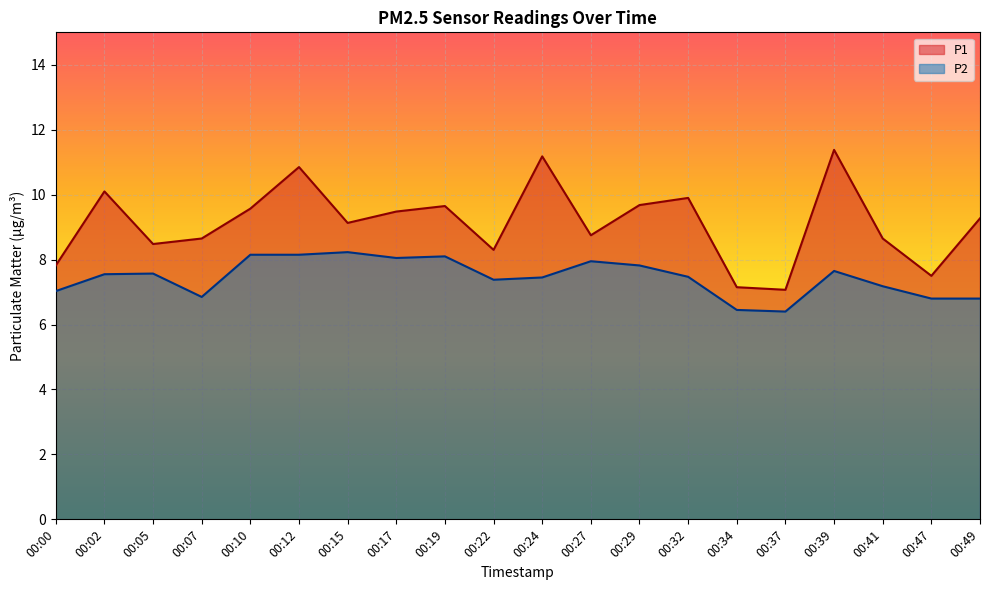

Between 00:34 and 00:10, which is larger?

00:10